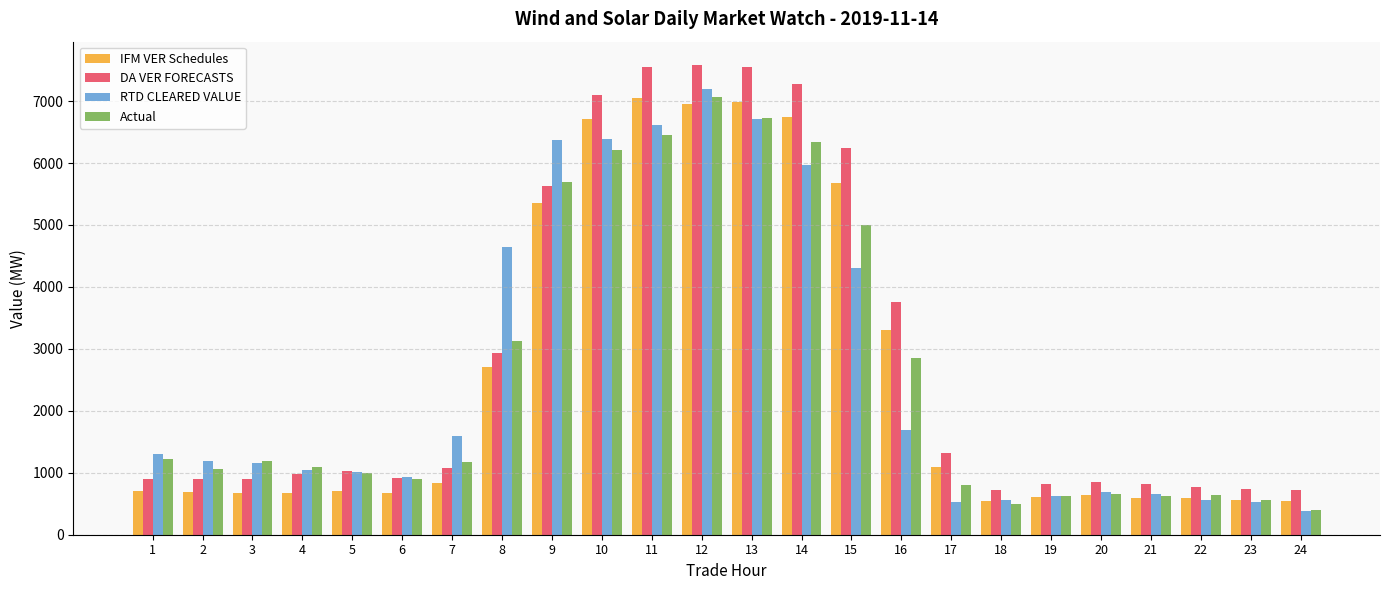

What is the lowest value of the IFM VER Schedules series?

544.5